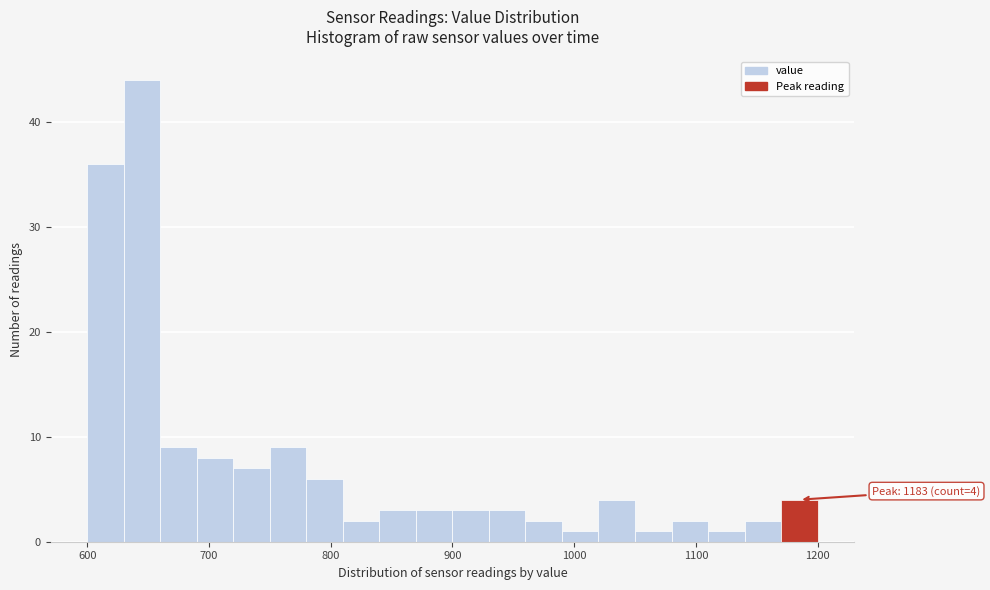

Read against the x-axis, roughly where is the centre of the tallest bar?

650